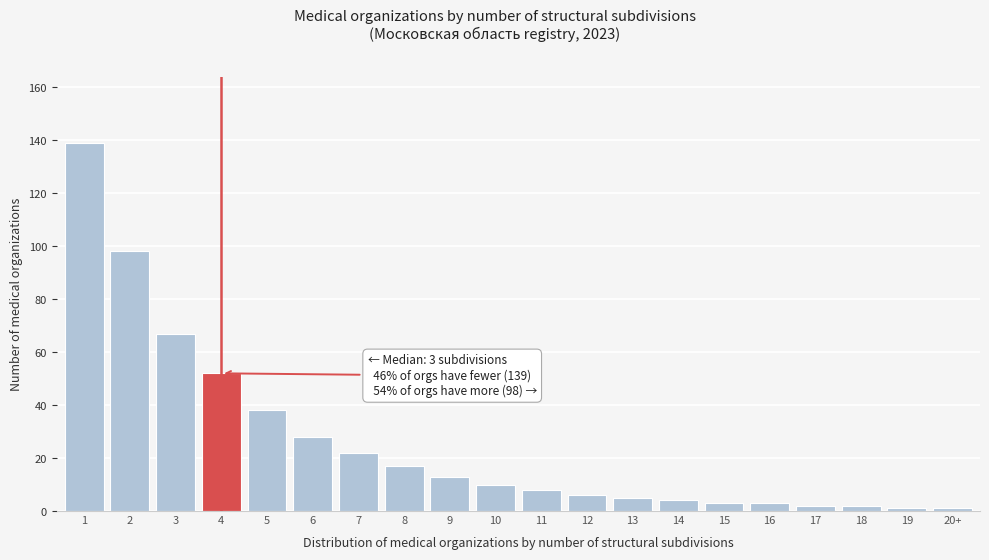

Reading right to left, list all the values displayed in this chart.

20+=1	19=1	18=2	17=2	16=3	15=3	14=4	13=5	12=6	11=8	10=10	9=13	8=17	7=22	6=28	5=38	4=52	3=67	2=98	1=139